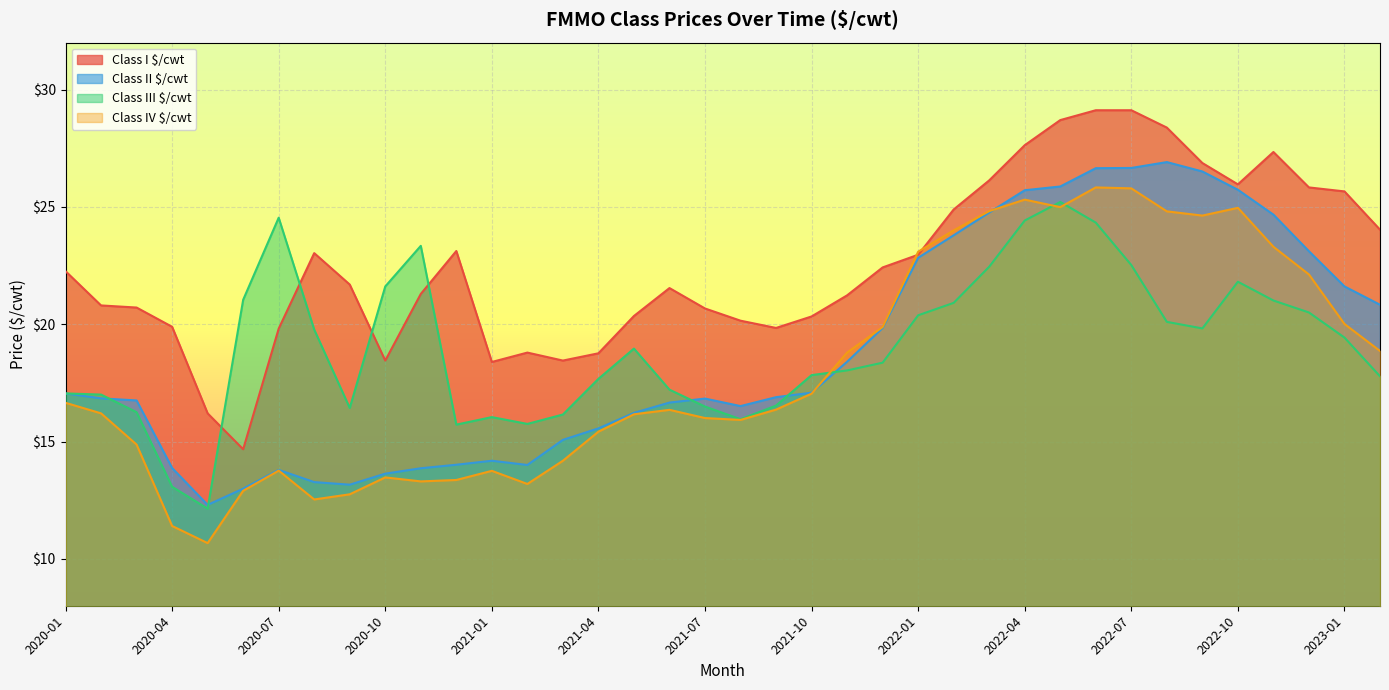

Where is Class IV $/cwt nearest to the value 18?

2021-11